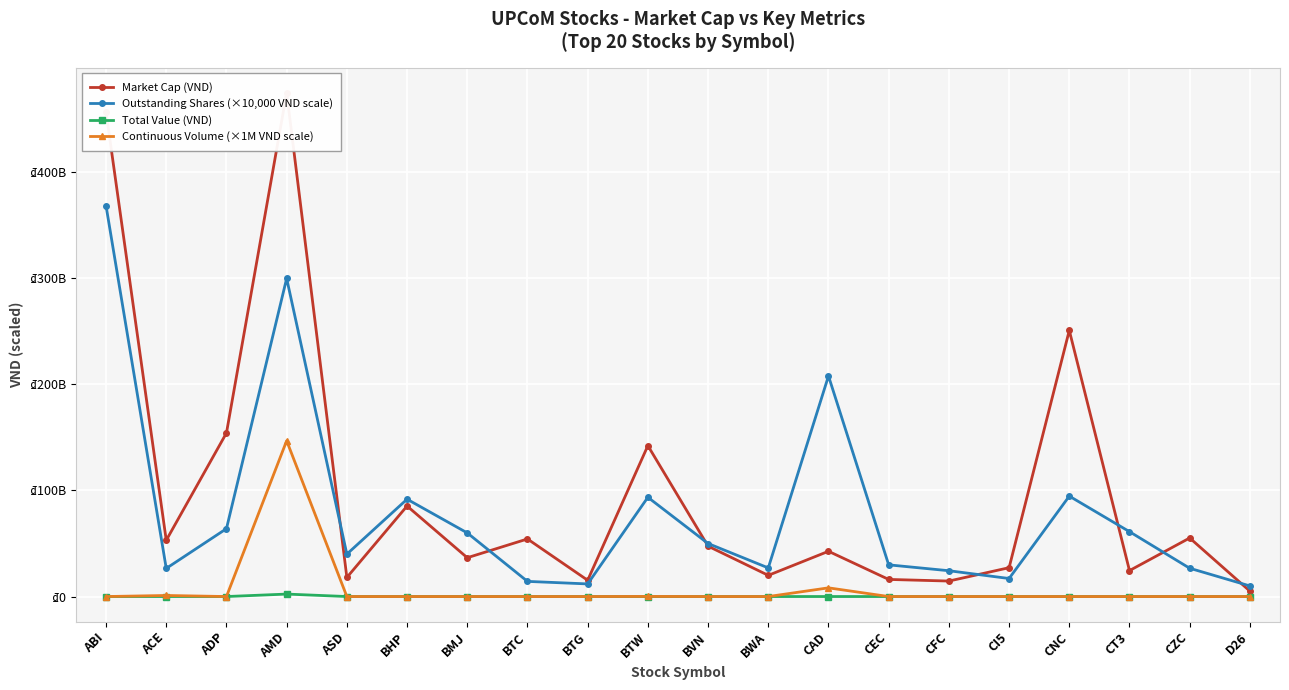

What is the label of the 15th point from the left?

CFC